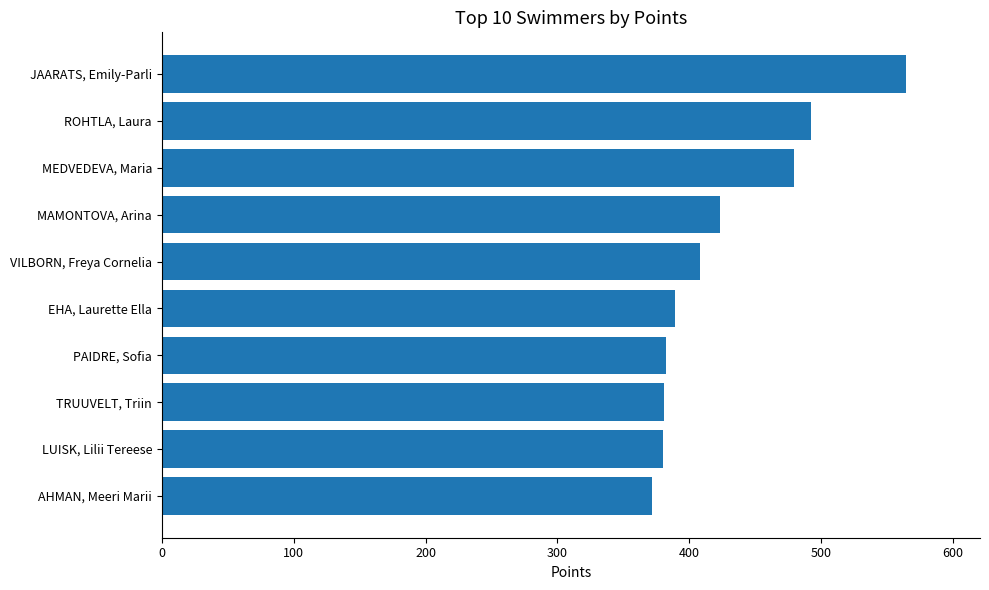

What is the change in value from MAMONTOVA, Arina to ROHTLA, Laura?

+69